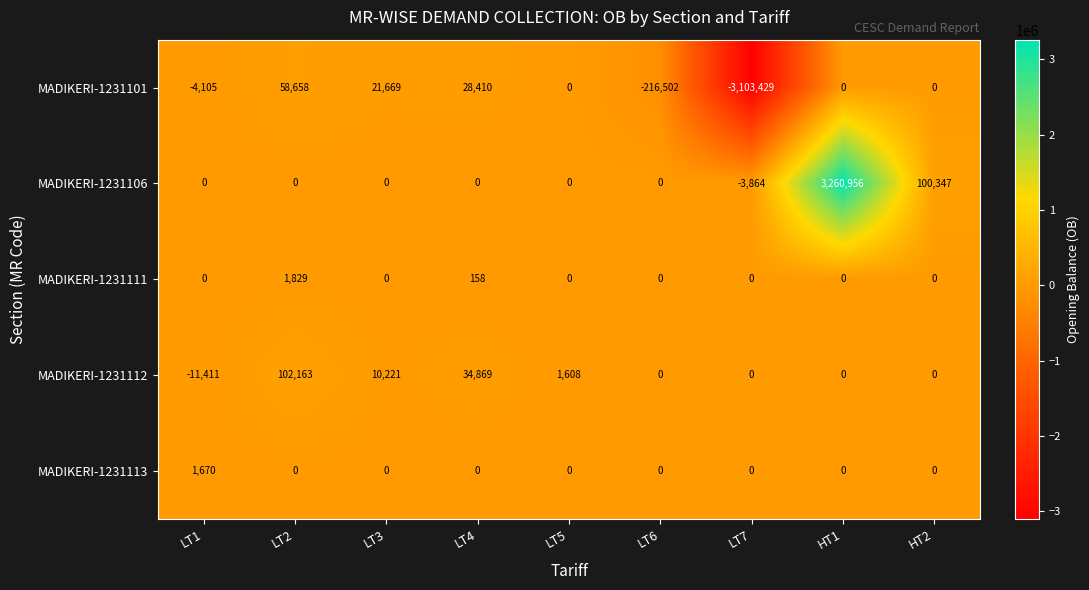

Rank the series by their maximum value, from lowest to highest.

MADIKERI-1231113, MADIKERI-1231111, MADIKERI-1231101, MADIKERI-1231112, MADIKERI-1231106